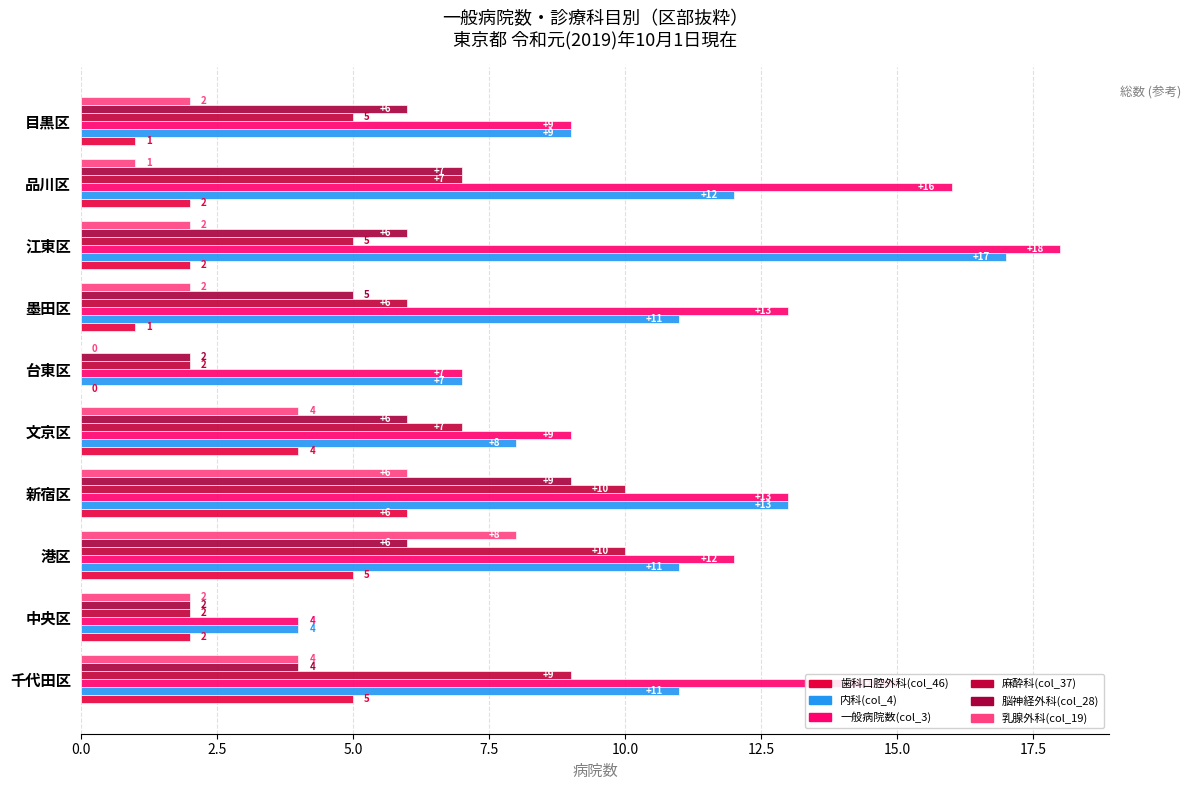

Count the 歯科口腔外科(col_46) values in the range 1 to 5.

8